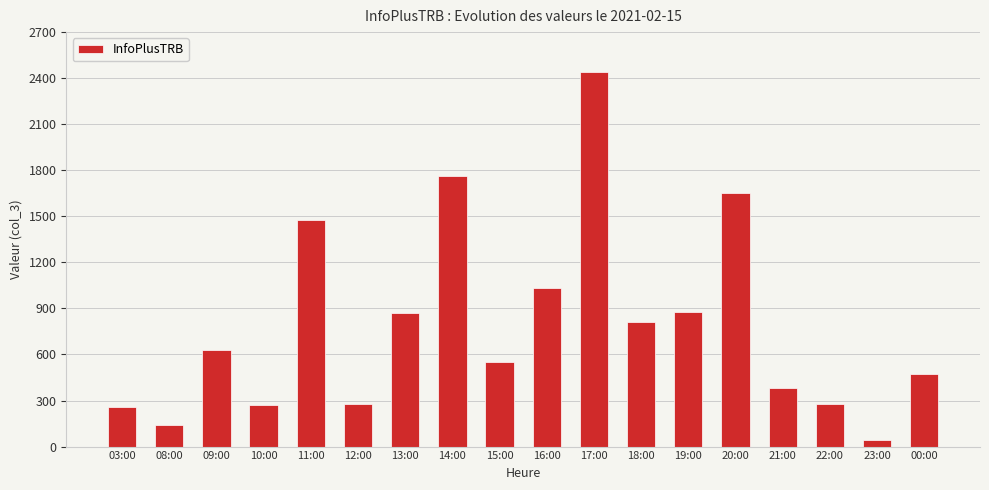

What is the approximate value at 16:00, to the nearest 10?

1030